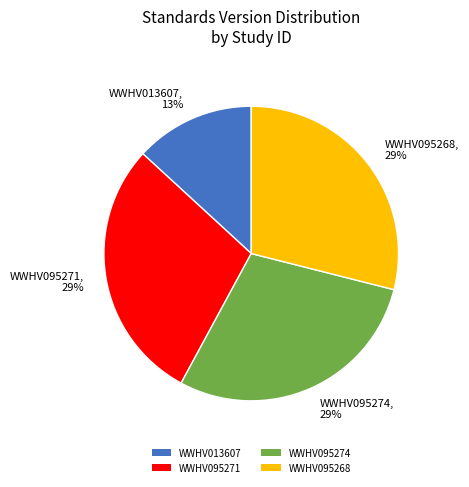

What percentage is the WWHV095268 slice, to the nearest percent?

29%